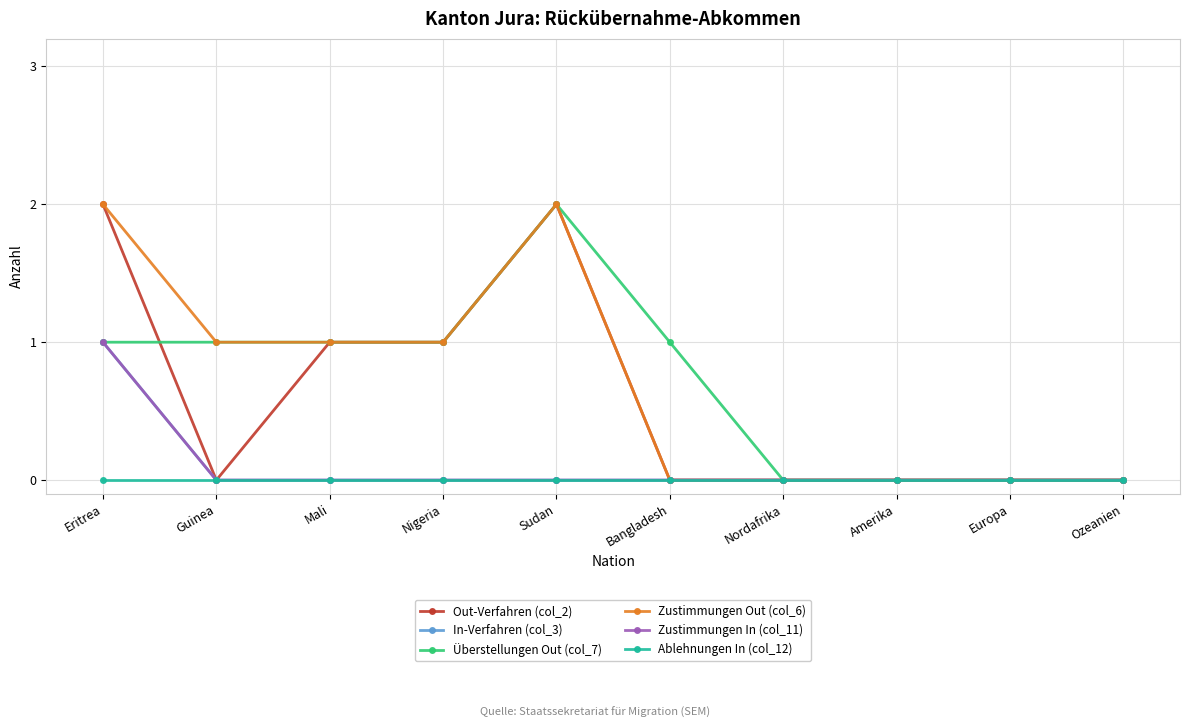

Does the chart have visible grid lines?

Yes